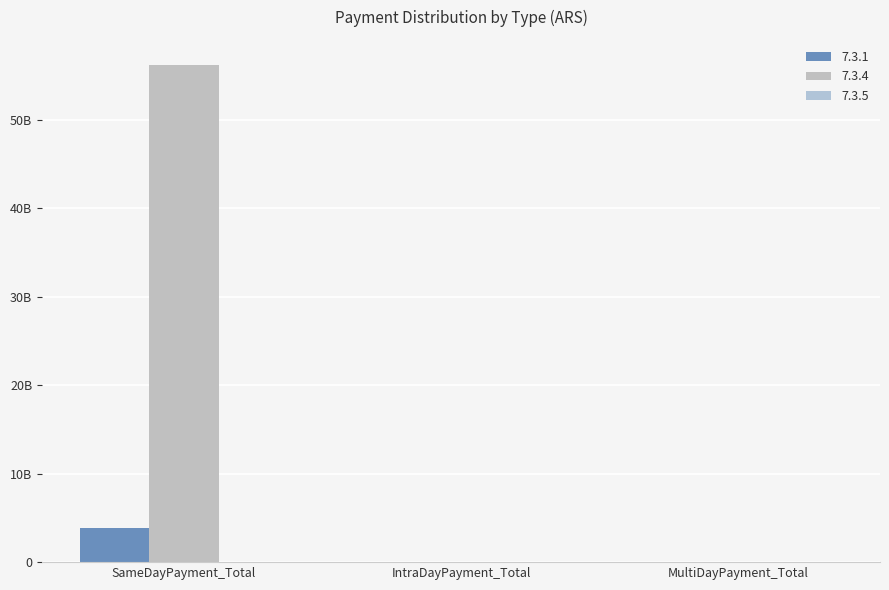

Are the bars grouped side by side (vs. stacked)?

Yes